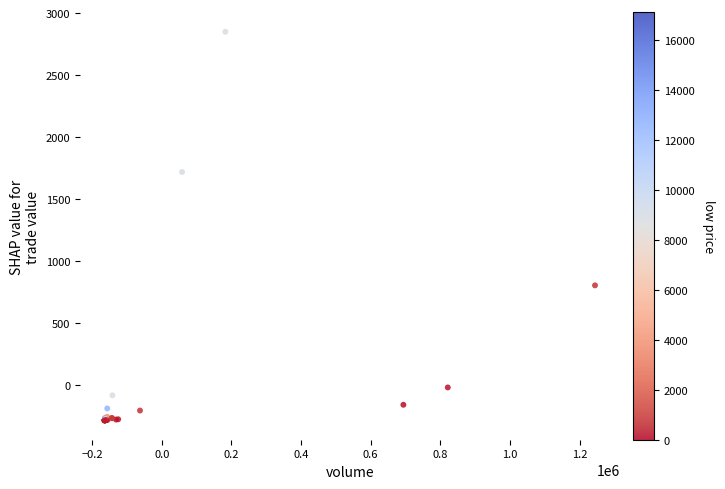

What Y value in the scatter plot is closest to 1282?

1718.3